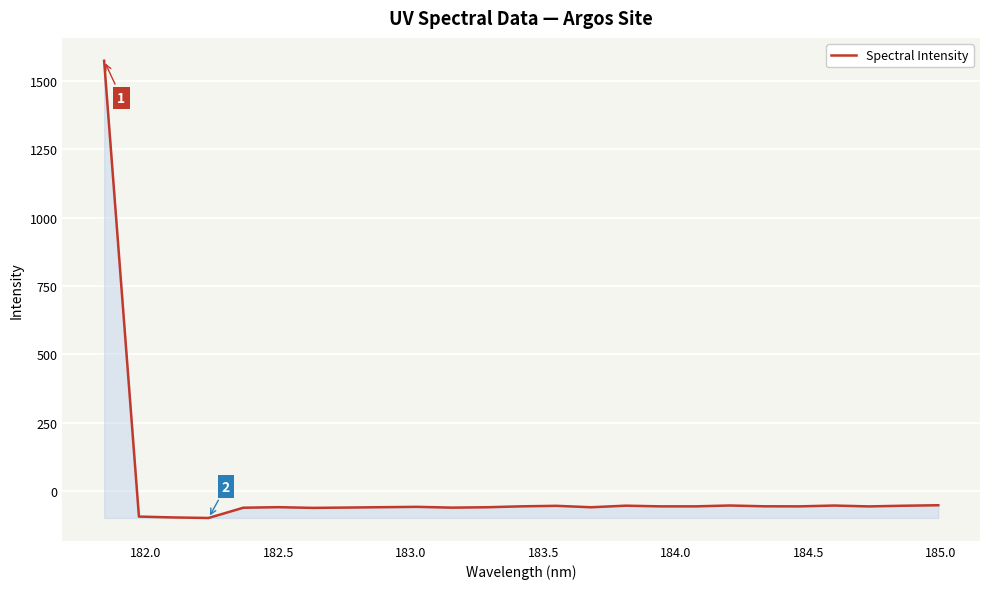

What is the maximum value shown in the chart?

1573.0